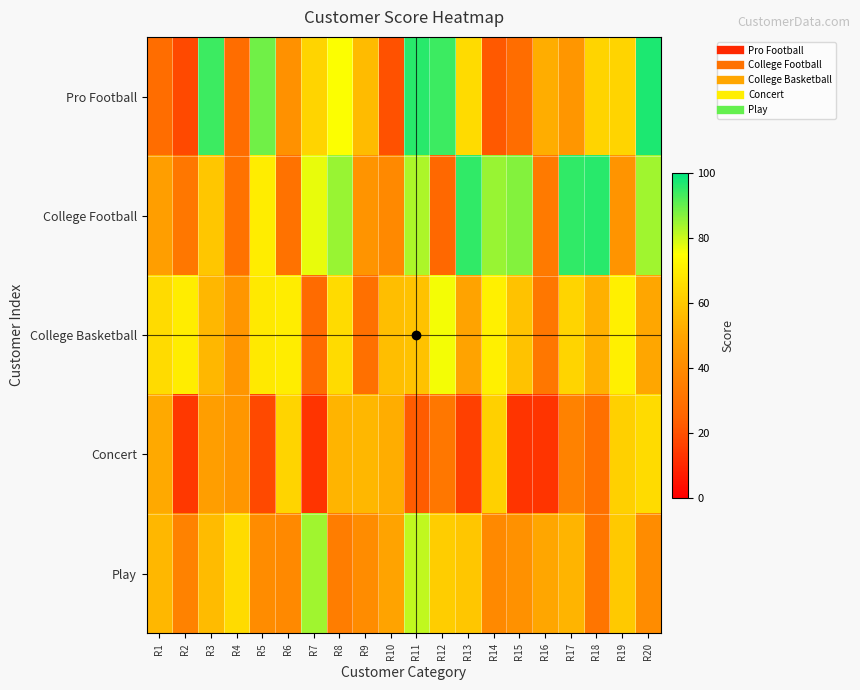

Which label corresponds to the smallest value in the chart?

R7